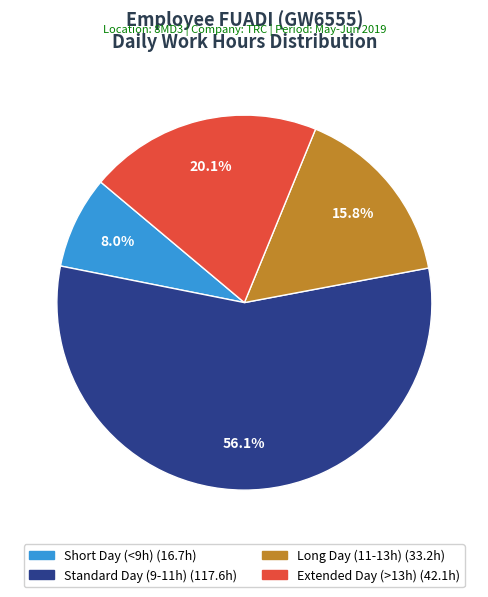

Is there a majority slice in this chart?

Yes